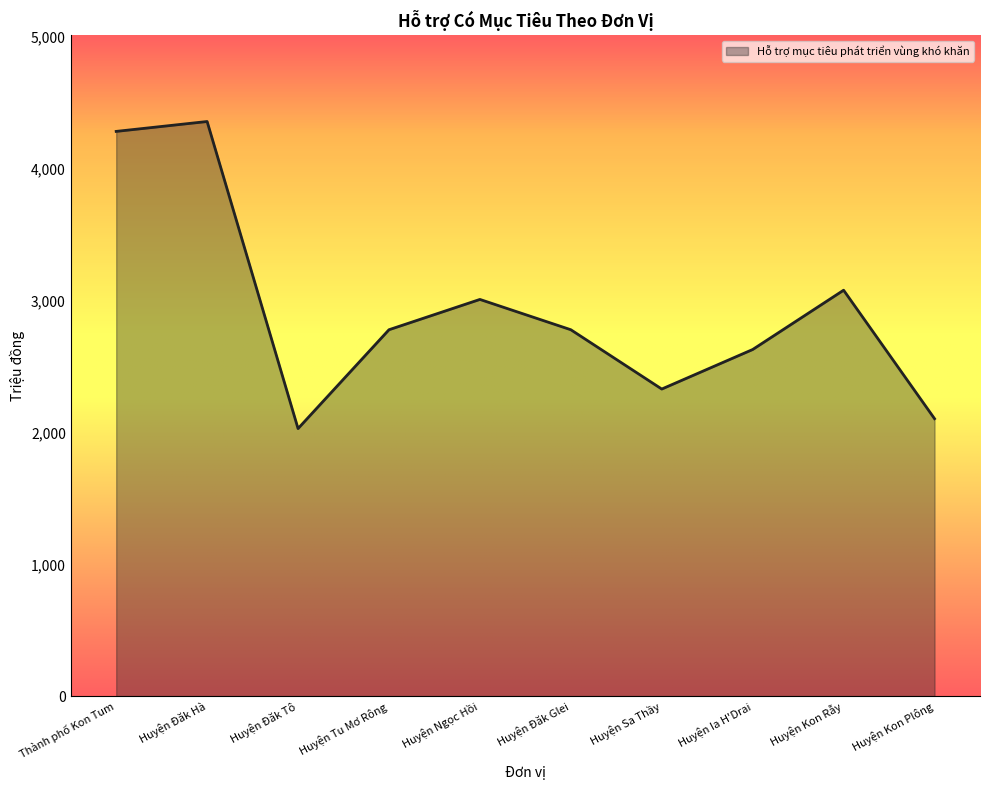

What is the difference between the maximum and minimum values?

2330